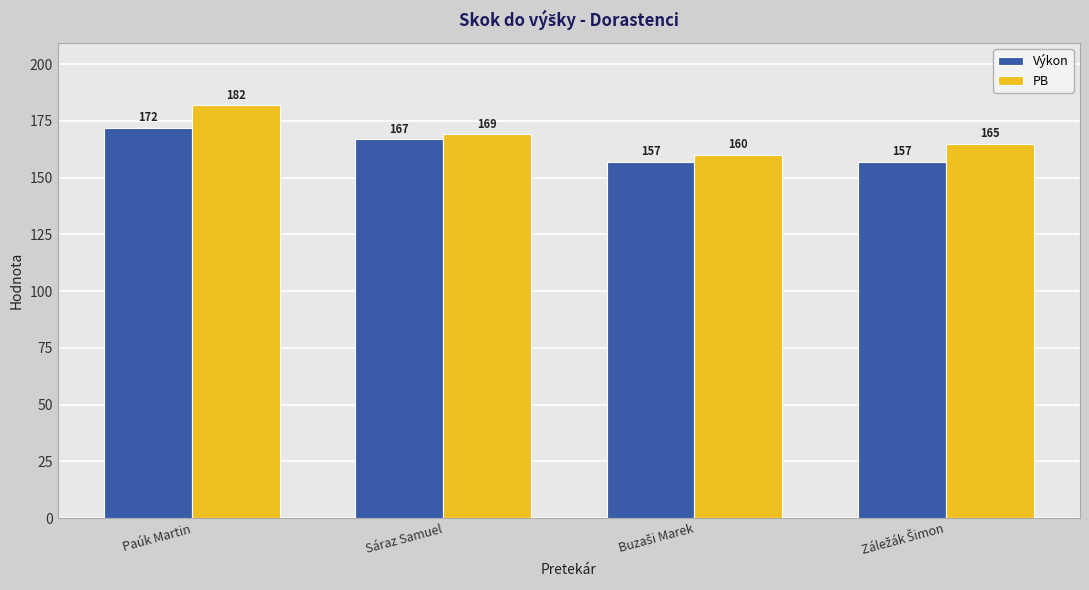

List the series in order of their peak value, lowest first.

Výkon, PB